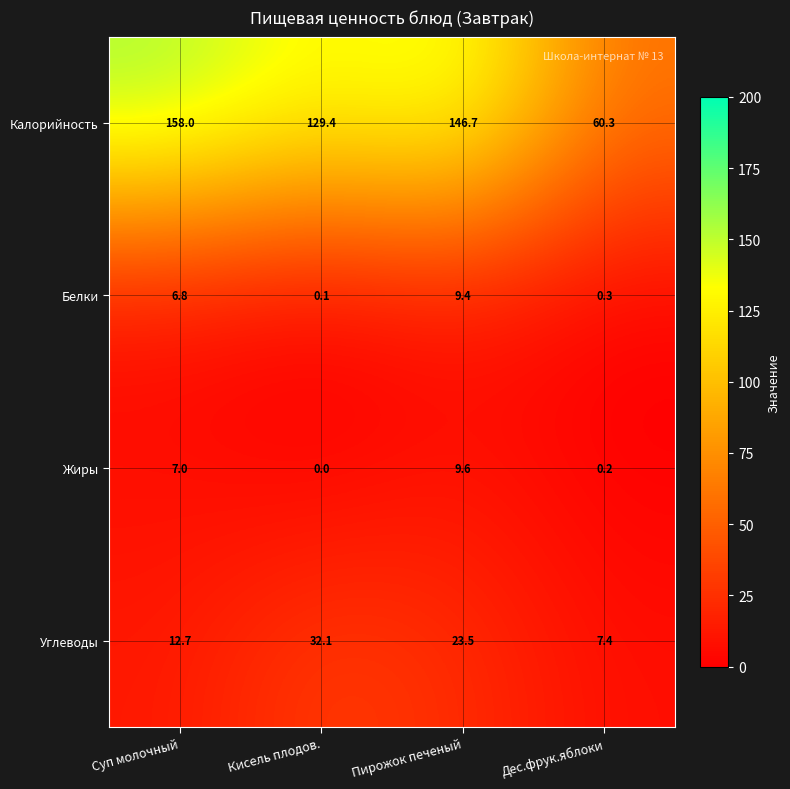

Which series has the widest spread of values?

Калорийность